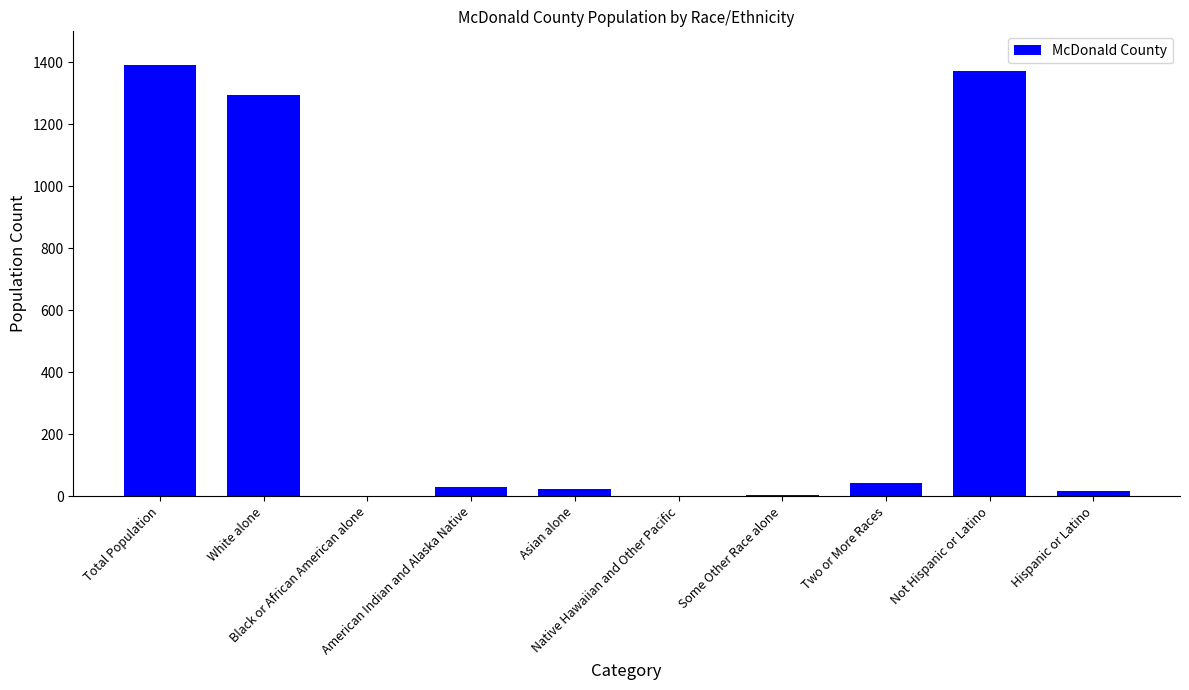

What is the difference between the values at Not Hispanic or Latino and Native Hawaiian and Other Pacific?

1372